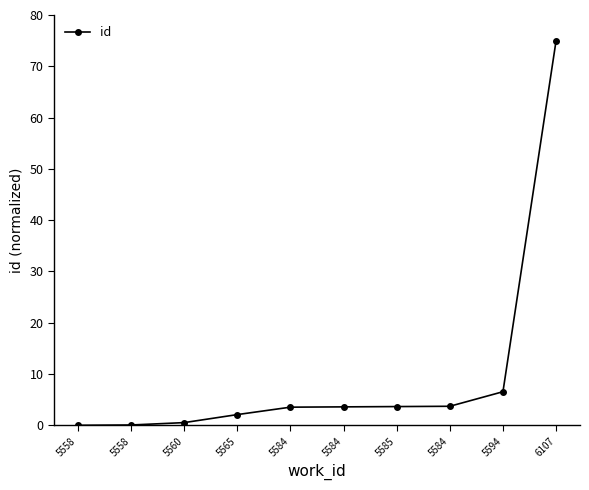

Rank the categories by value from highest to lowest.

6107, 5594, 5584, 5585, 5584, 5584, 5565, 5560, 5558, 5558